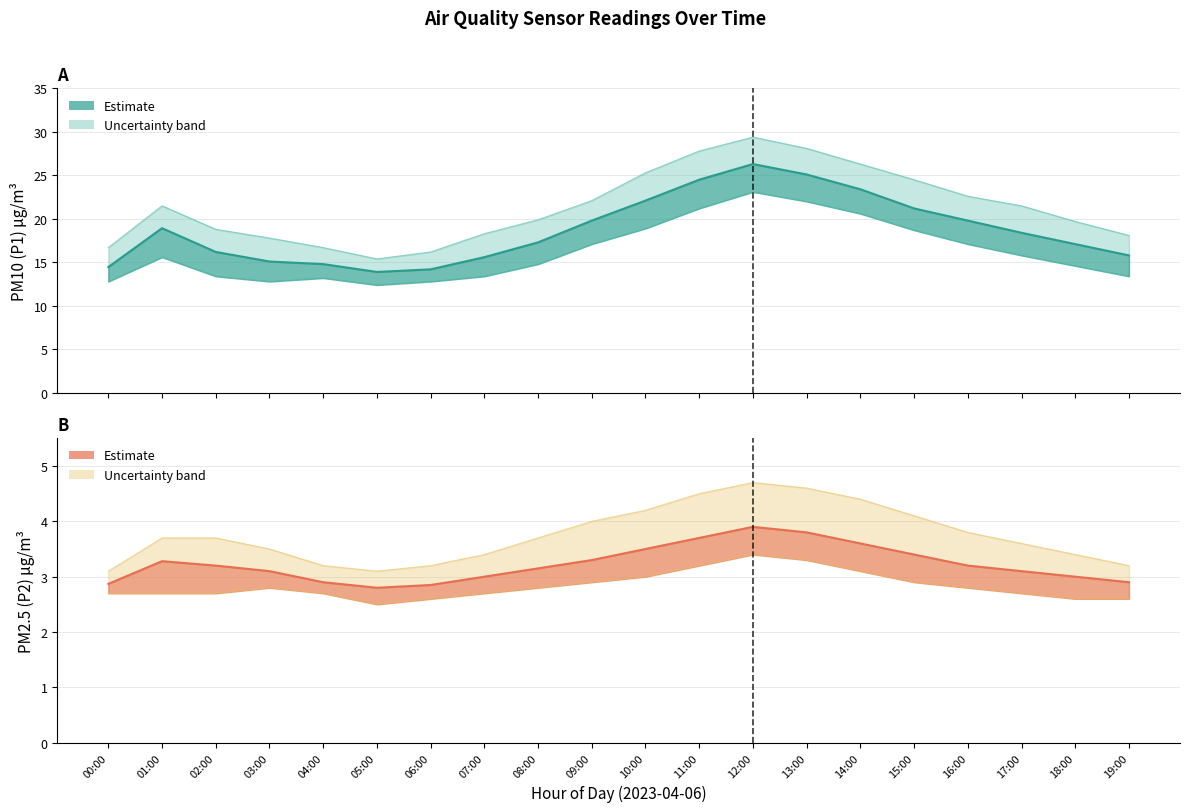

At which label does P2 (PM2.5) Estimate reach its peak?

12:00